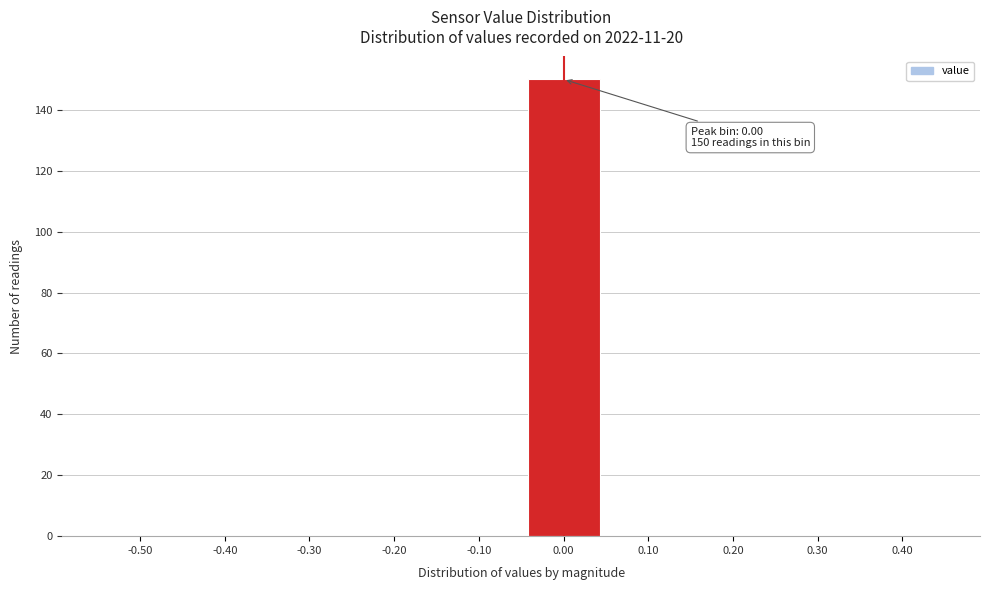

Reading left to right, list all the values displayed in this chart.

-0.50=0	-0.40=0	-0.30=0	-0.20=0	-0.10=0	0.00=150	0.10=0	0.20=0	0.30=0	0.40=0